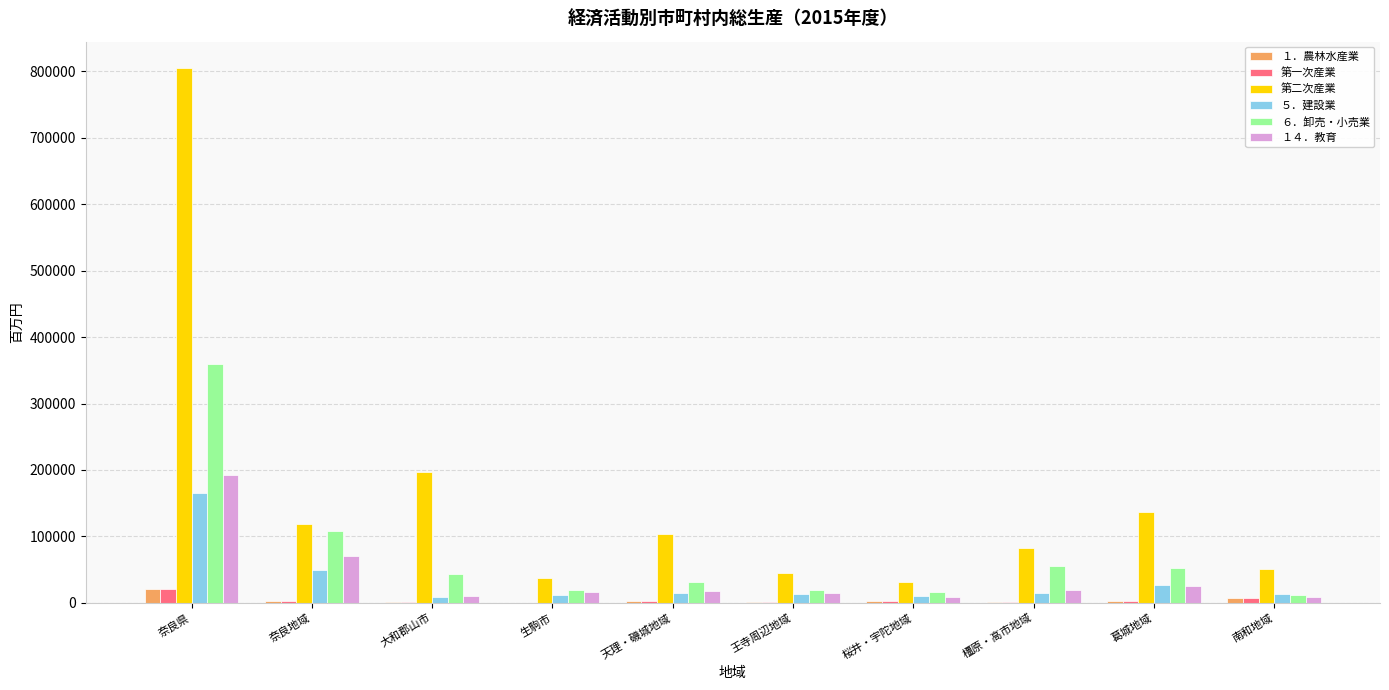

The ５．建設業 series shows 165393 at 奈良県. True or false?

True